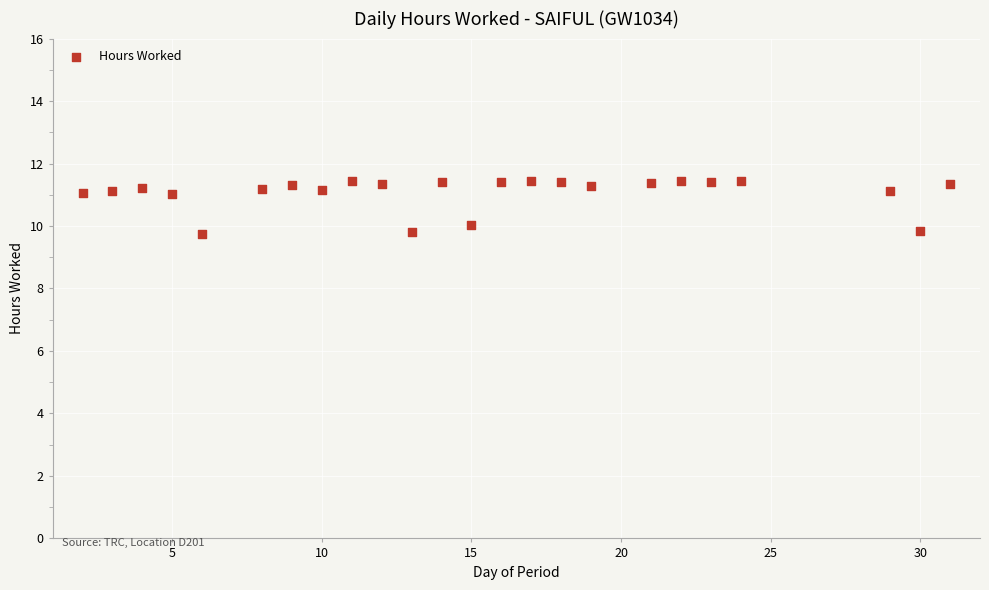

What is the range of Y values (max minus min)?

1.7